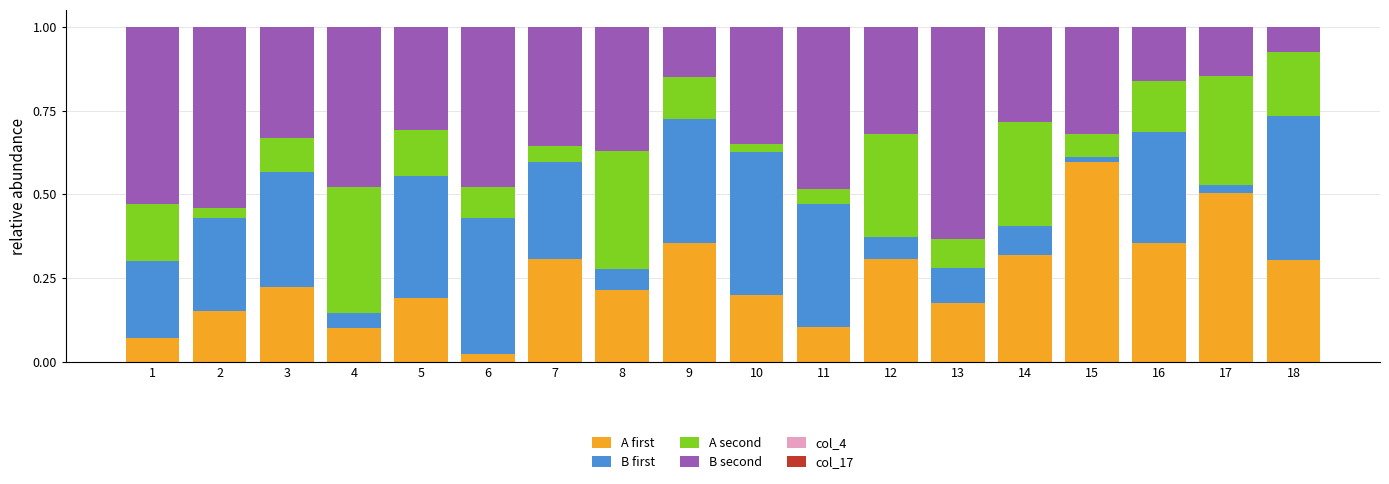

What is the total value across all series at 2?

1.0